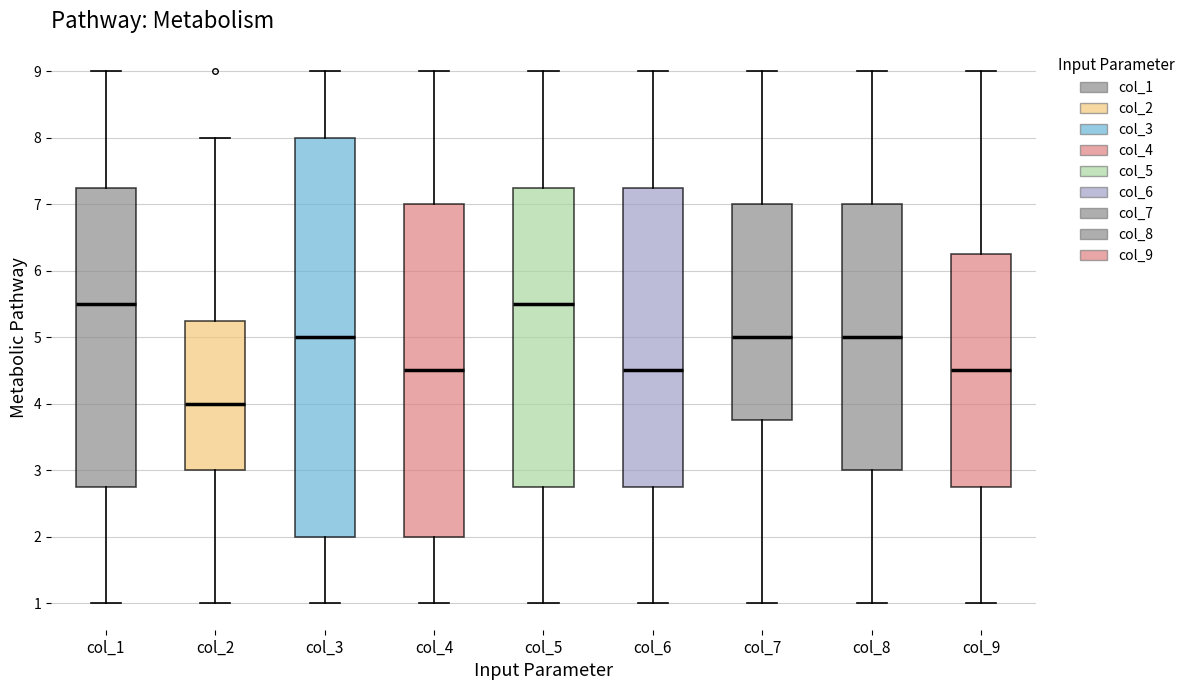

Which box is the tallest, from its lower edge to its upper edge?

col_3